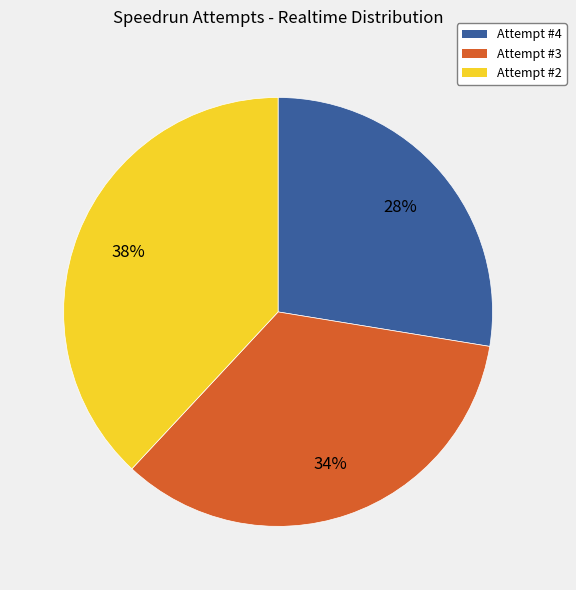

Count the number of slices in the pie.

3